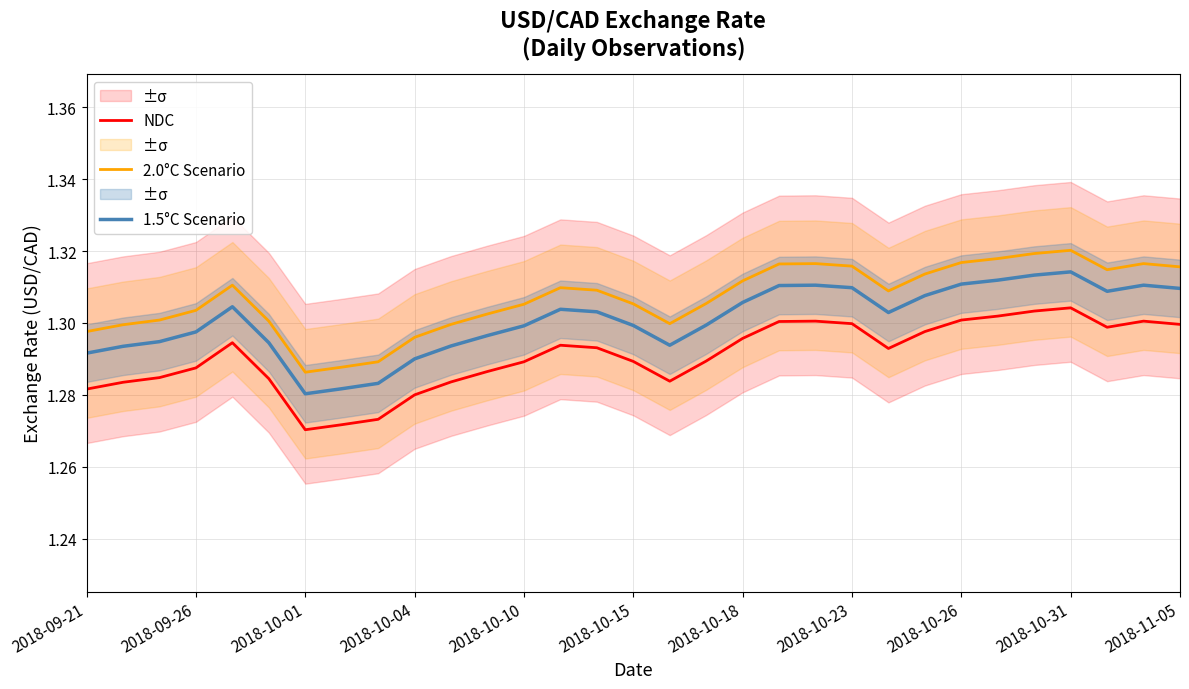

What is the label of the 31st point from the right?

2018-09-21